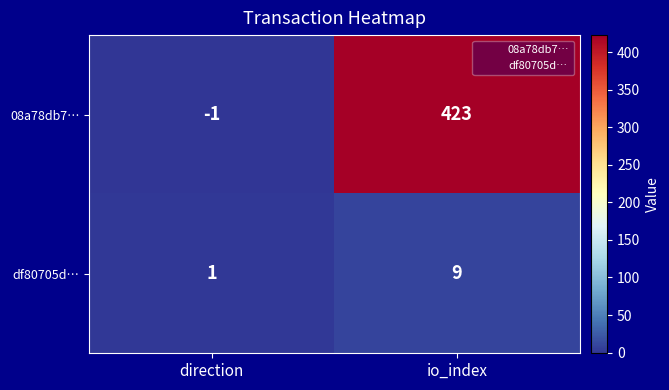

What is the total value across all series at io_index?

432